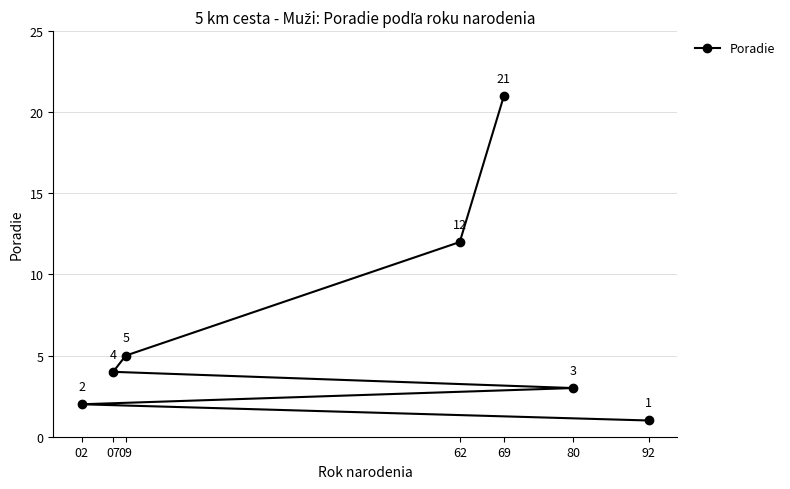

True or false: there are more than 0 points higher than both neighbors.

False